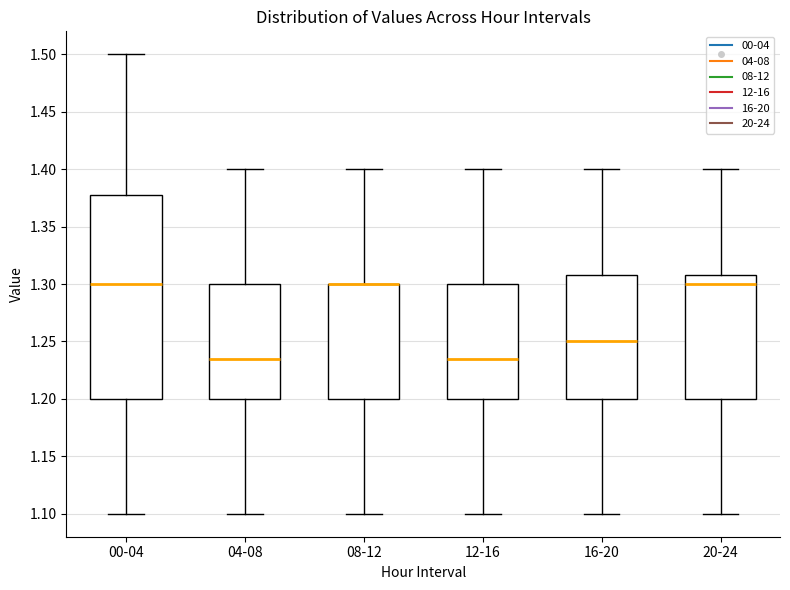

Reading left to right, transcribe this box plot: for each box, give where its median line is, the range the box spans, and where its two whiskers end, as read against the y-axis. The values are not printed on the chart, so give them approximately, as read against the axis.

00-04: median 1.300, box 1.200 to 1.380, whiskers 1.100 to 1.500
04-08: median 1.235, box 1.200 to 1.300, whiskers 1.100 to 1.400
08-12: median 1.300 (drawn on the box's upper edge), box 1.200 to 1.300, whiskers 1.100 to 1.400
12-16: median 1.235, box 1.200 to 1.300, whiskers 1.100 to 1.400
16-20: median 1.250, box 1.200 to 1.310, whiskers 1.100 to 1.400
20-24: median 1.300, box 1.200 to 1.310, whiskers 1.100 to 1.400